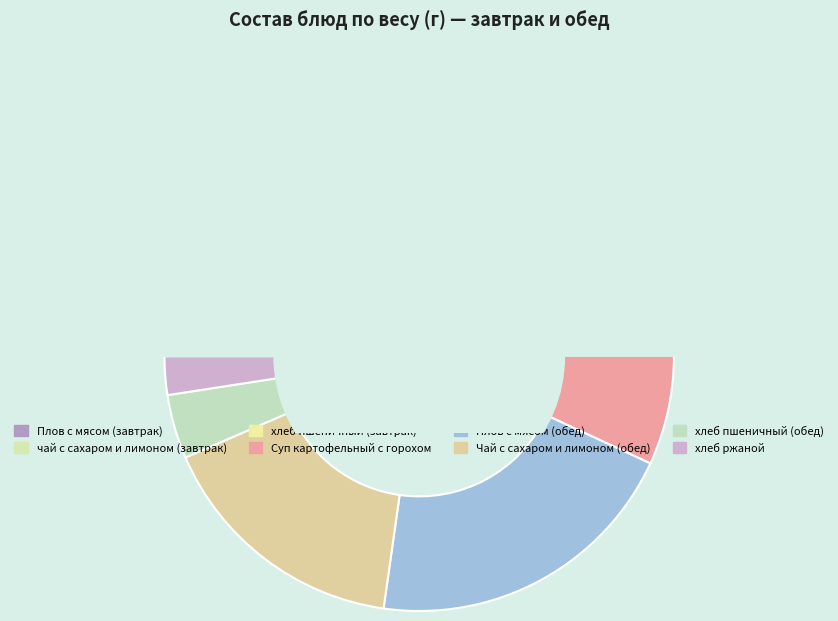

Is it true that хлеб пшеничный (завтрак) is 2% of the pie?

True